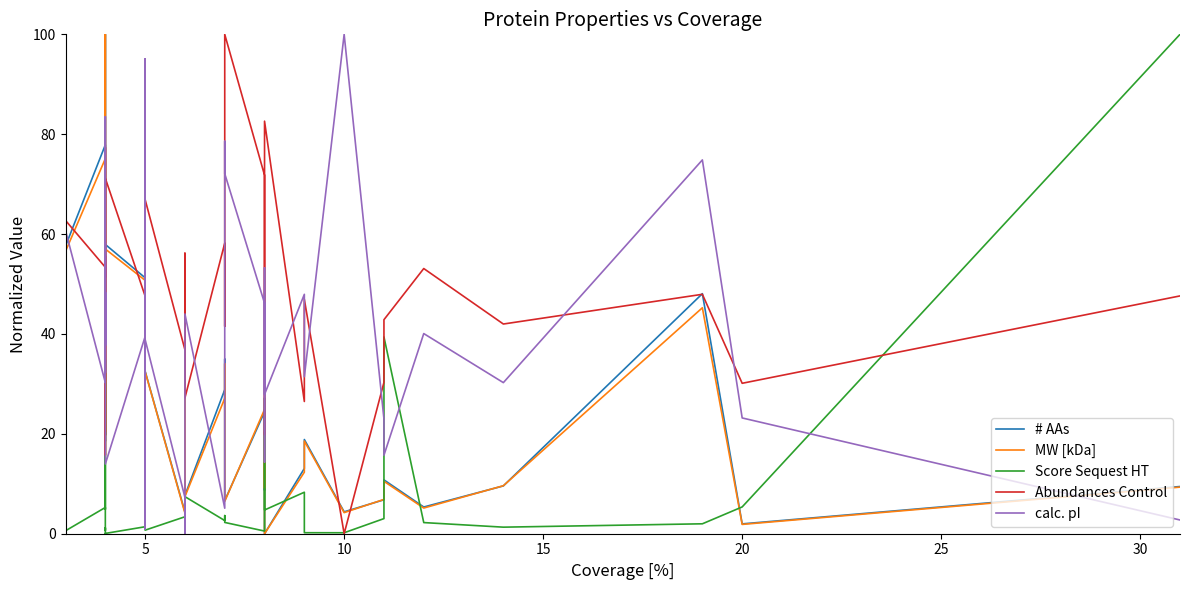

Count the number of data series in this chart.

5